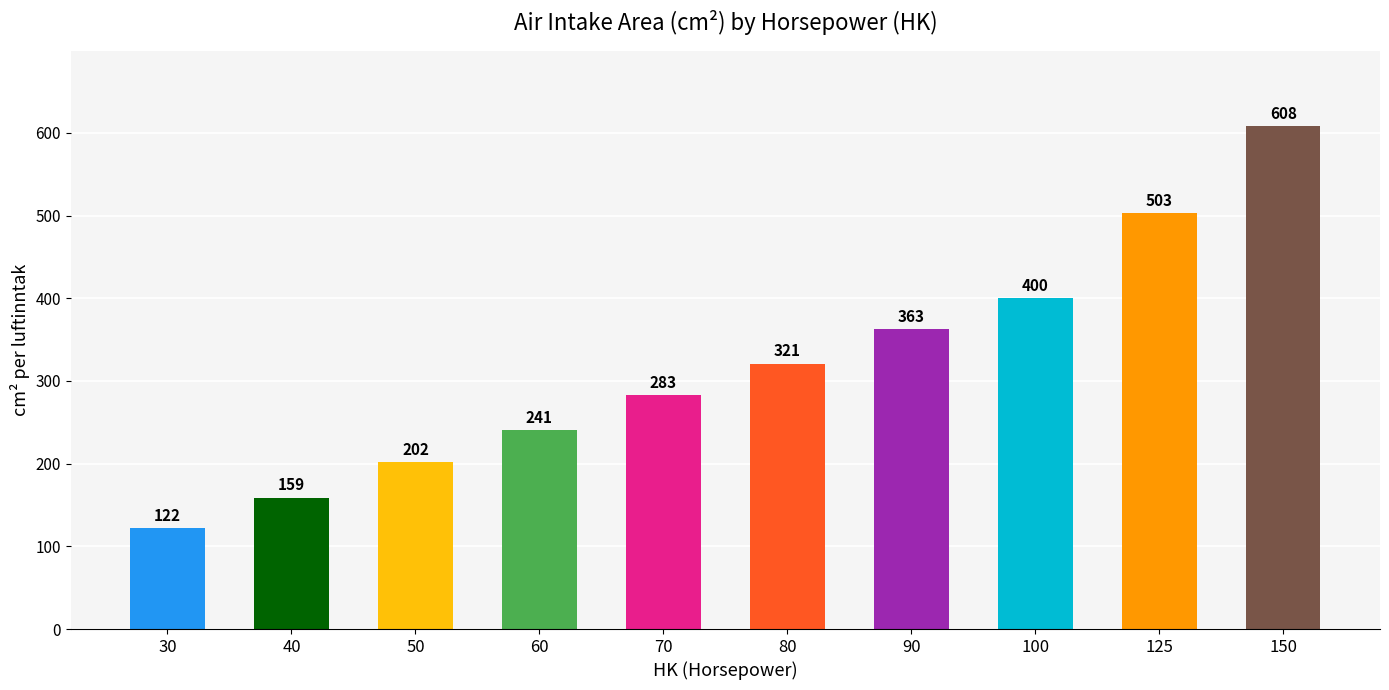

Where is the data nearest to the value 365?

90